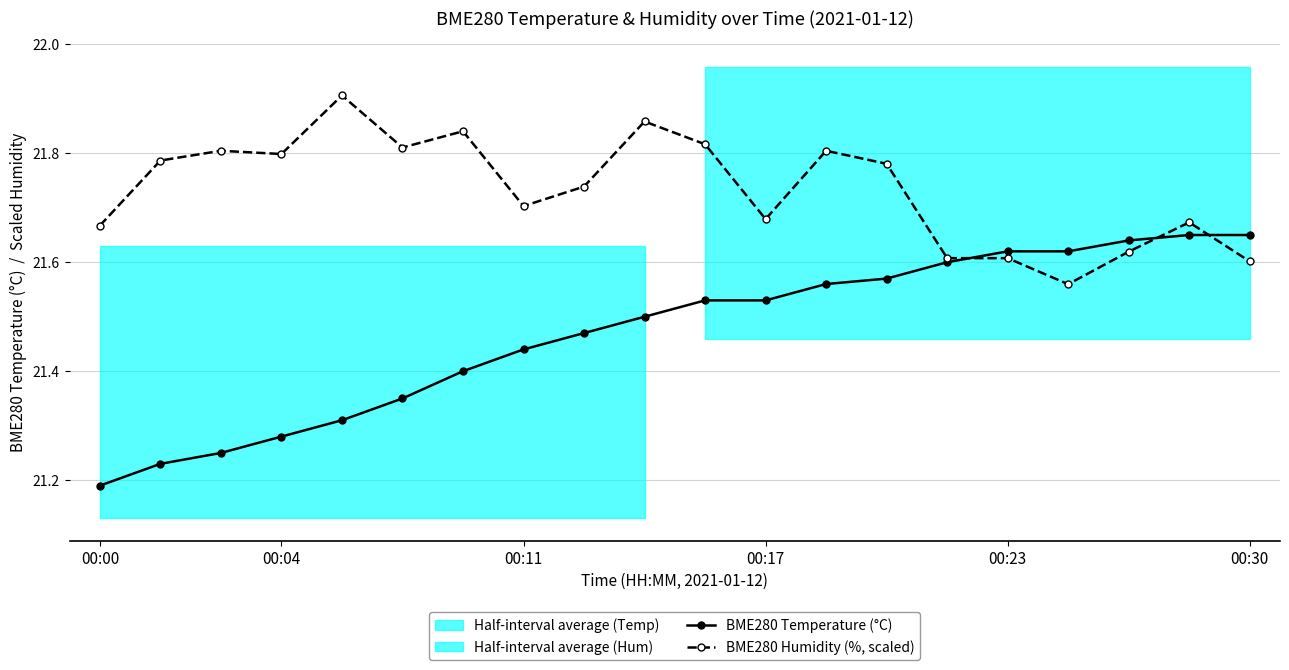

The value of BME280 Humidity (%, scaled) at 18 is 36.7. True or false?

False